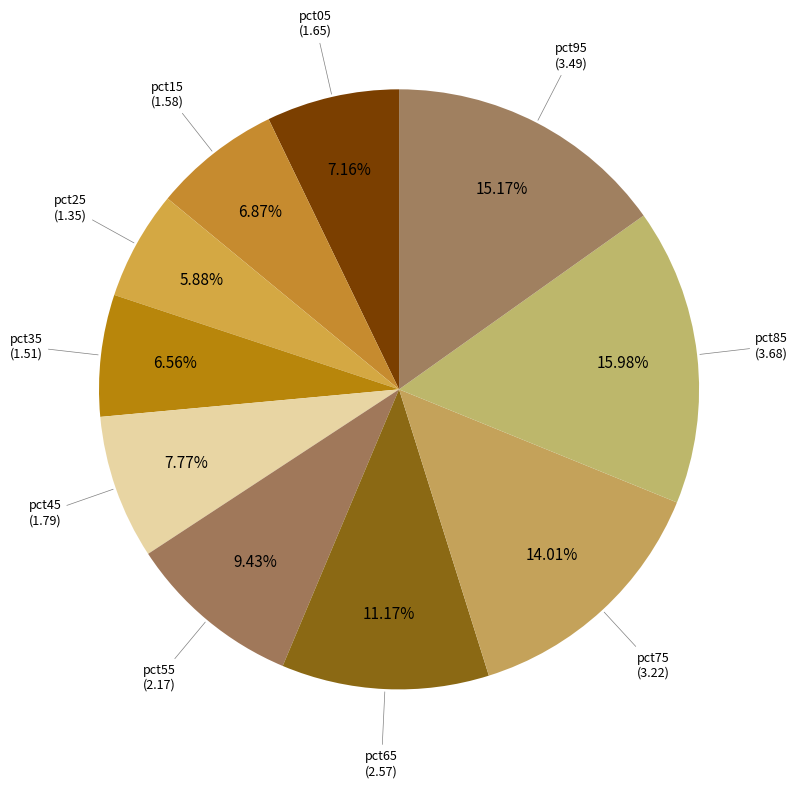

How many slices are in this pie chart?

10